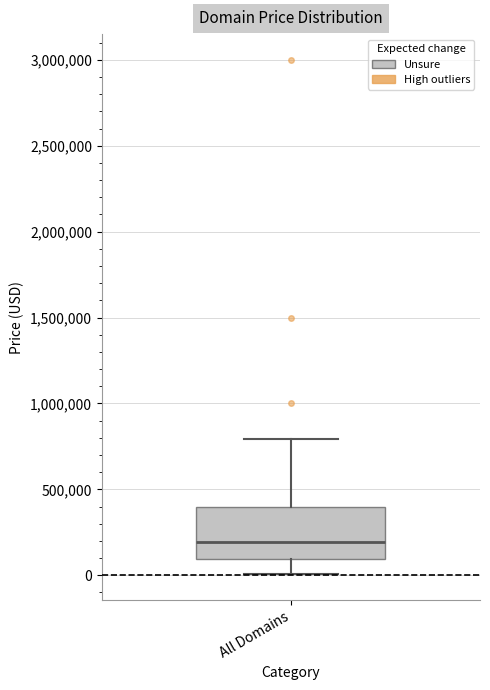

Where is the upper edge of the box for All Domains on the y-axis? The values are not printed on the chart, so give them approximately, as read against the axis.

400000